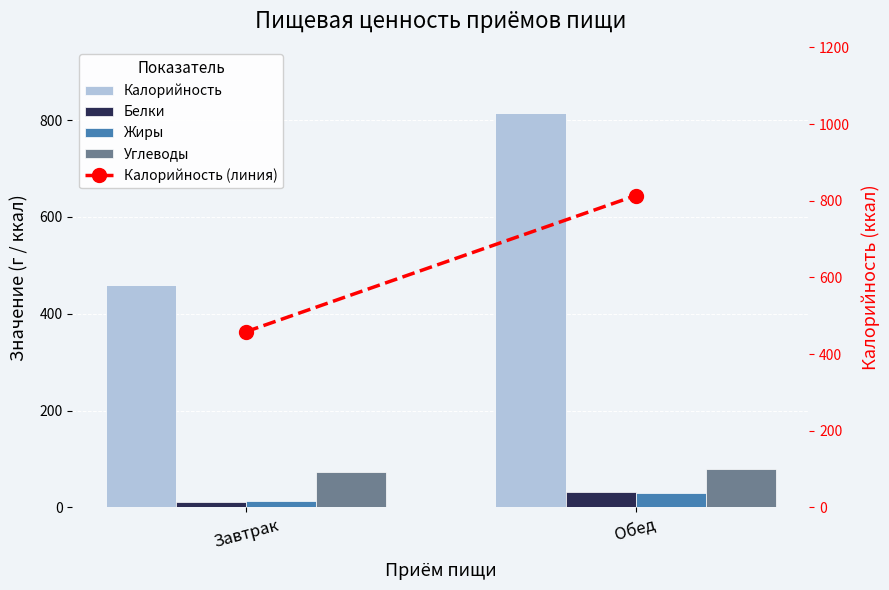

Reading left to right, what are all the values shown in this chart?

Калорийность: Завтрак=458.6	Обед=813.6
Белки: Завтрак=10.6	Обед=31.6
Жиры: Завтрак=13.6	Обед=29.4
Углеводы: Завтрак=72.8	Обед=79.8
Калорийность (линия): Завтрак=458.6	Обед=813.6